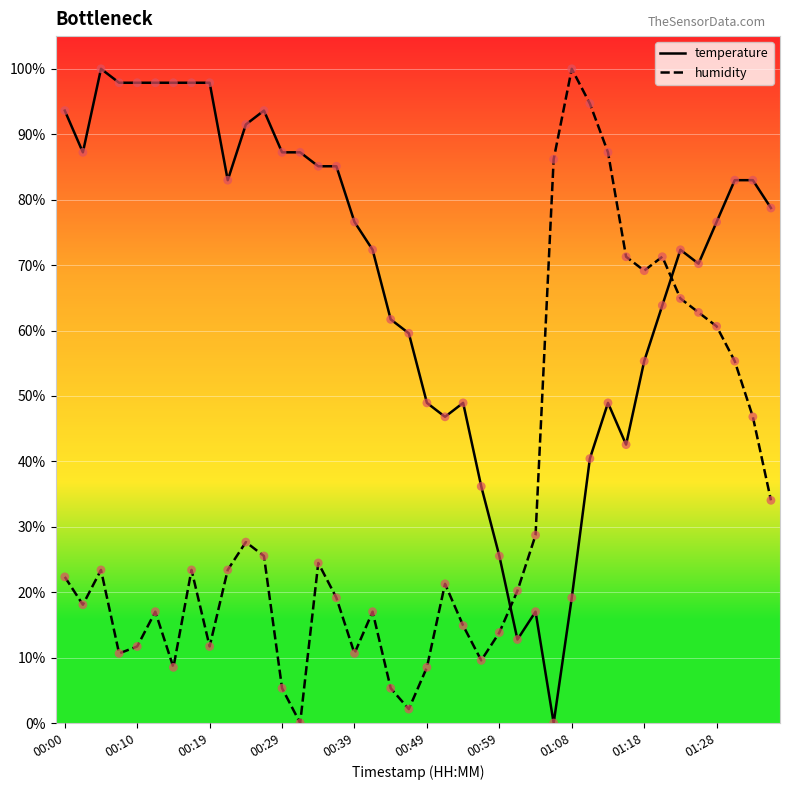

How many intersections are there between temperature and humidity?

2